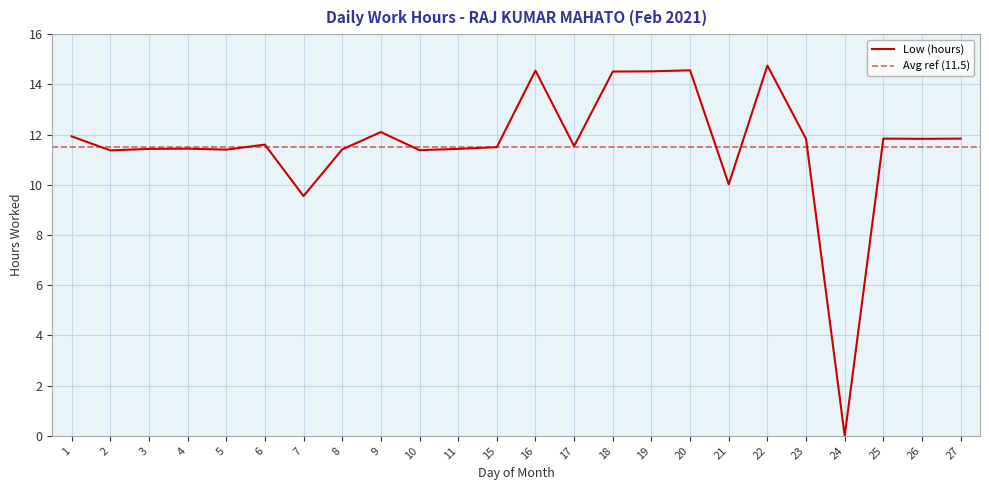

What is the change in value from 1 to 15?

-0.4